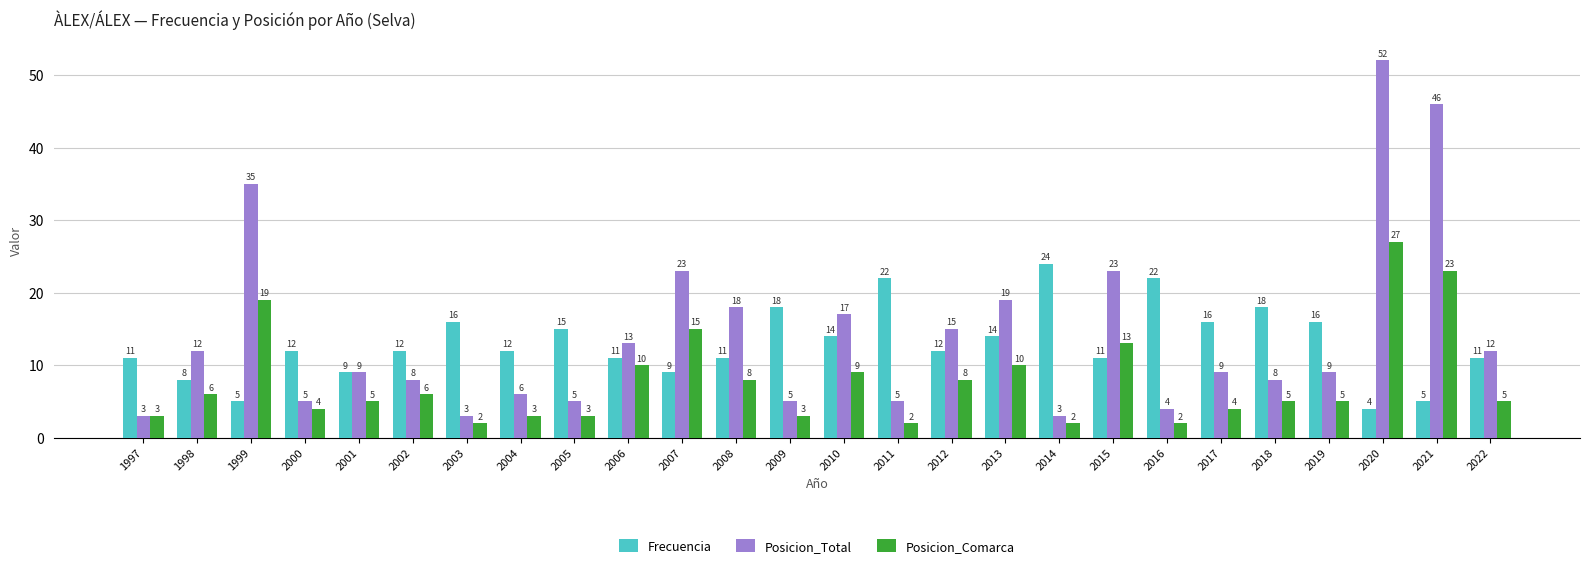

Reading left to right, list all the values displayed in this chart.

Frecuencia: 1997=11	1998=8	1999=5	2000=12	2001=9	2002=12	2003=16	2004=12	2005=15	2006=11	2007=9	2008=11	2009=18	2010=14	2011=22	2012=12	2013=14	2014=24	2015=11	2016=22	2017=16	2018=18	2019=16	2020=4	2021=5	2022=11
Posicion_Total: 1997=3	1998=12	1999=35	2000=5	2001=9	2002=8	2003=3	2004=6	2005=5	2006=13	2007=23	2008=18	2009=5	2010=17	2011=5	2012=15	2013=19	2014=3	2015=23	2016=4	2017=9	2018=8	2019=9	2020=52	2021=46	2022=12
Posicion_Comarca: 1997=3	1998=6	1999=19	2000=4	2001=5	2002=6	2003=2	2004=3	2005=3	2006=10	2007=15	2008=8	2009=3	2010=9	2011=2	2012=8	2013=10	2014=2	2015=13	2016=2	2017=4	2018=5	2019=5	2020=27	2021=23	2022=5